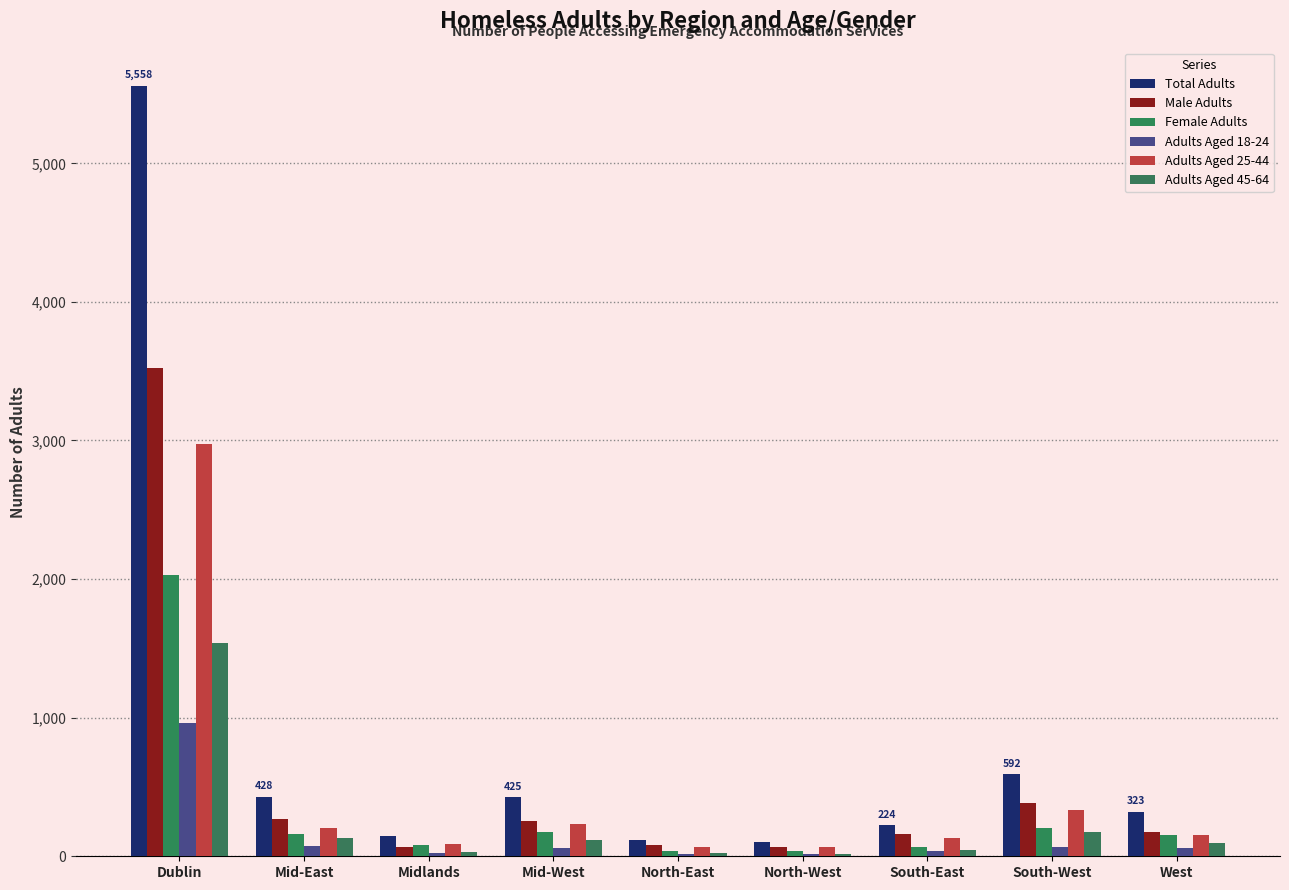

At which label does Female Adults first exceed 151?

Dublin